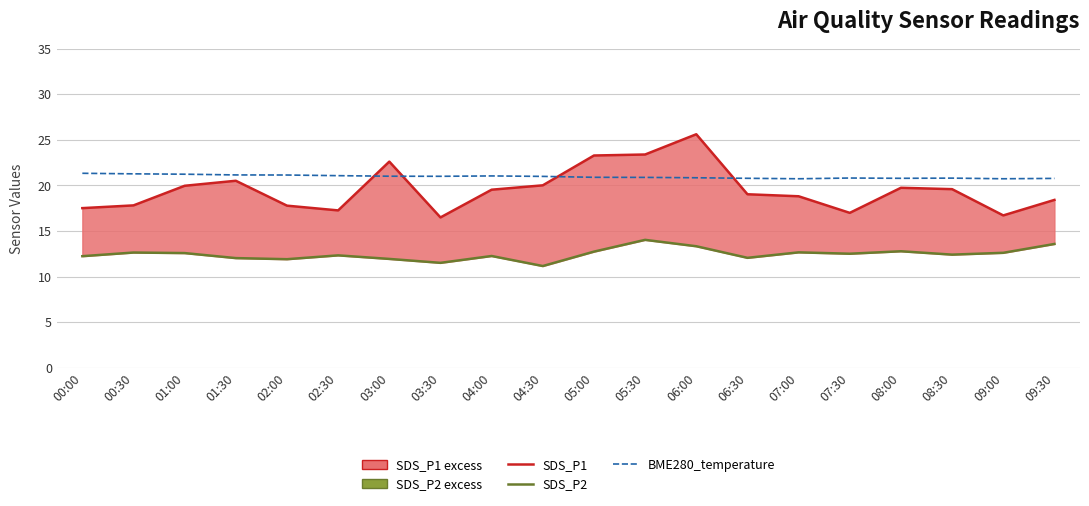

Reading left to right, what are all the values shown in this chart?

SDS_P1: 00:00=17.5	00:30=17.8	01:00=19.9	01:30=20.5	02:00=17.8	02:30=17.2	03:00=22.6	03:30=16.5	04:00=19.5	04:30=20.0	05:00=23.3	05:30=23.4	06:00=25.6	06:30=19.0	07:00=18.8	07:30=17.0	08:00=19.7	08:30=19.6	09:00=16.7	09:30=18.4
SDS_P2: 00:00=12.2	00:30=12.6	01:00=12.6	01:30=12.0	02:00=11.9	02:30=12.3	03:00=11.9	03:30=11.5	04:00=12.2	04:30=11.2	05:00=12.7	05:30=14.0	06:00=13.3	06:30=12.1	07:00=12.7	07:30=12.5	08:00=12.8	08:30=12.4	09:00=12.6	09:30=13.6
BME280_temperature: 00:00=21.3	00:30=21.3	01:00=21.2	01:30=21.1	02:00=21.1	02:30=21.1	03:00=21.0	03:30=21.0	04:00=21.0	04:30=21.0	05:00=20.9	05:30=20.9	06:00=20.8	06:30=20.8	07:00=20.7	07:30=20.8	08:00=20.8	08:30=20.8	09:00=20.7	09:30=20.8